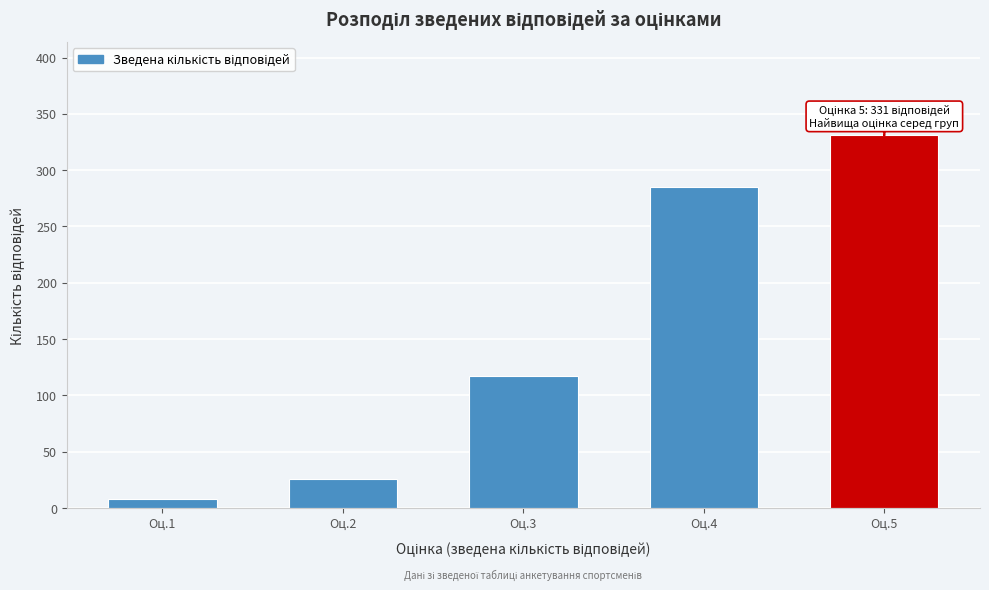

Reading right to left, list all the values displayed in this chart.

Оц.5=331	Оц.4=285	Оц.3=117	Оц.2=26	Оц.1=8